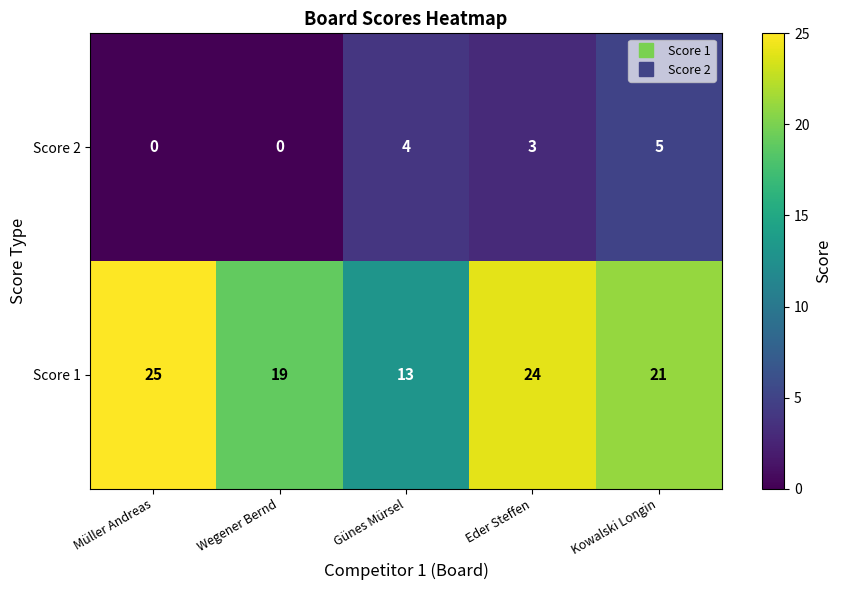

List the series in order of their peak value, lowest first.

Score 2, Score 1